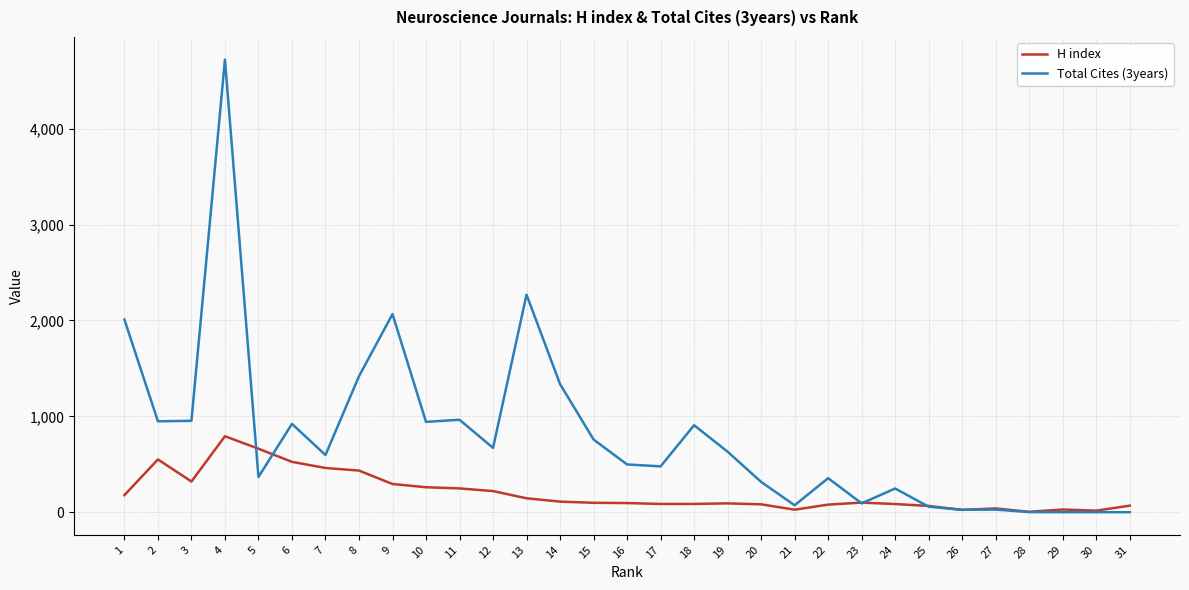

What is the total value across all series at 18?

993